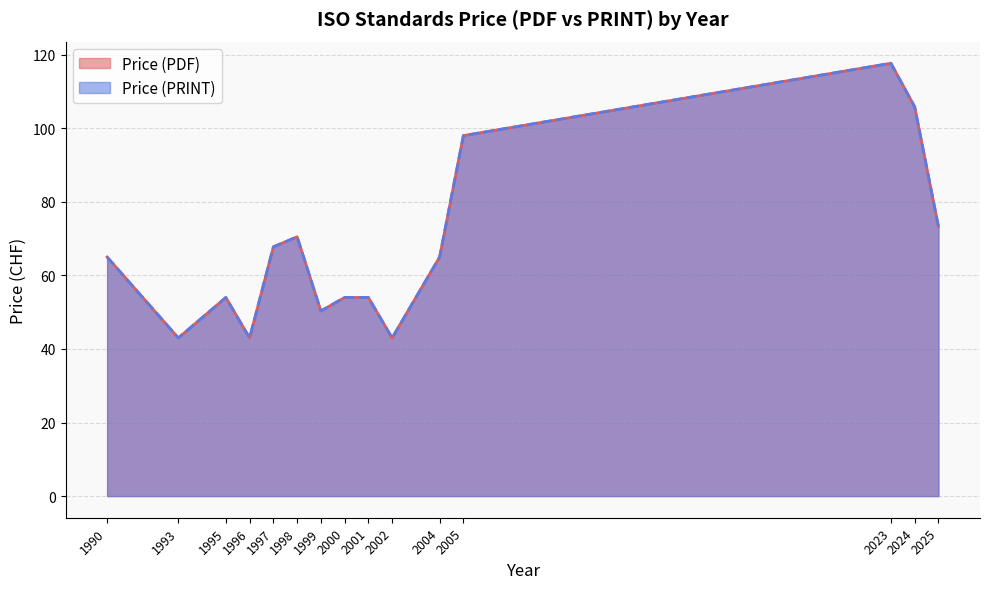

The Price (PDF) series shows 61 at 1993. True or false?

False